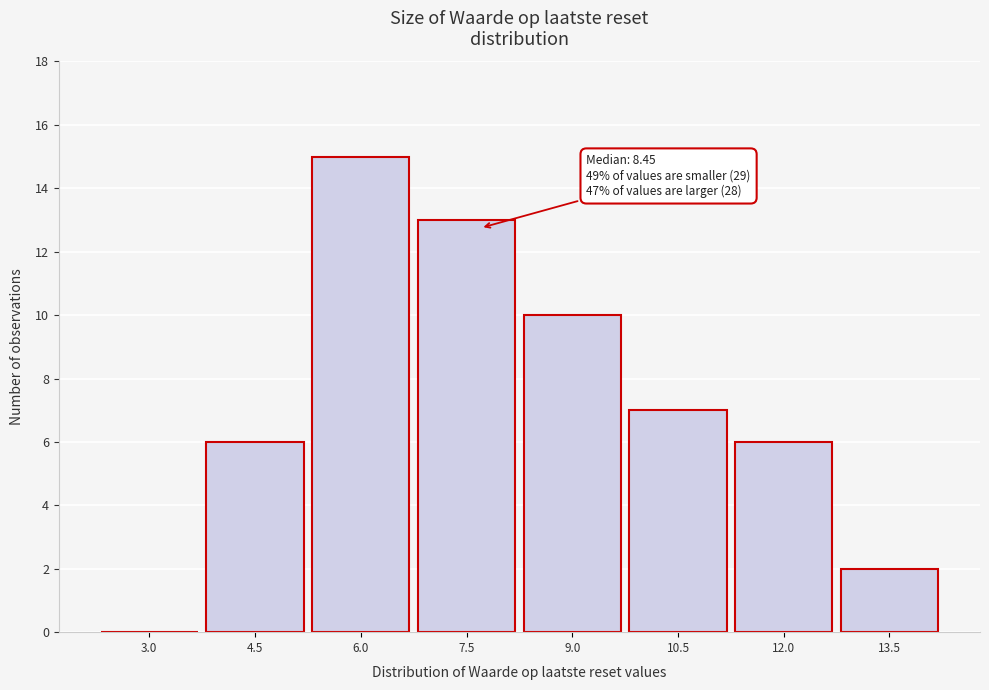

Reading left to right, extract all data points from this chart.

3.0=0	4.5=6	6.0=15	7.5=13	9.0=10	10.5=7	12.0=6	13.5=2